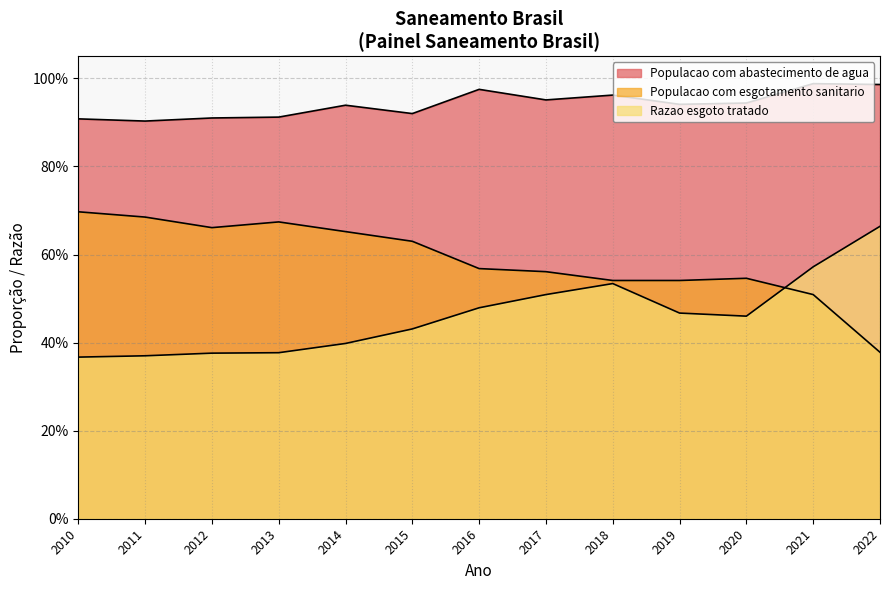

Reading left to right, transcribe all the data shown in this chart.

Populacao com abastecimento de agua: 2010=0.9	2011=0.9	2012=0.9	2013=0.9	2014=0.9	2015=0.9	2016=1.0	2017=1.0	2018=1.0	2019=0.9	2020=0.9	2021=1.0	2022=1.0
Populacao com esgotamento sanitario: 2010=0.7	2011=0.7	2012=0.7	2013=0.7	2014=0.7	2015=0.6	2016=0.6	2017=0.6	2018=0.5	2019=0.5	2020=0.5	2021=0.5	2022=0.4
Razao esgoto tratado: 2010=0.4	2011=0.4	2012=0.4	2013=0.4	2014=0.4	2015=0.4	2016=0.5	2017=0.5	2018=0.5	2019=0.5	2020=0.5	2021=0.6	2022=0.7